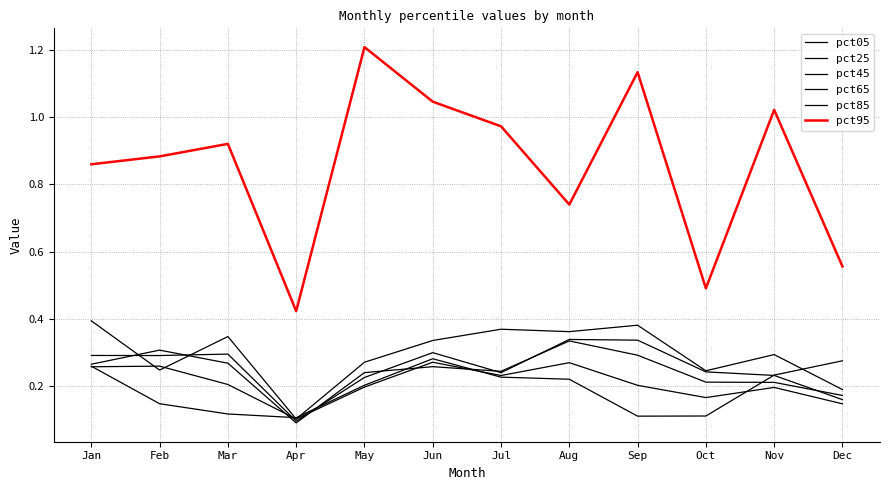

What is the approximate value of pct85 at Jan?

0.4